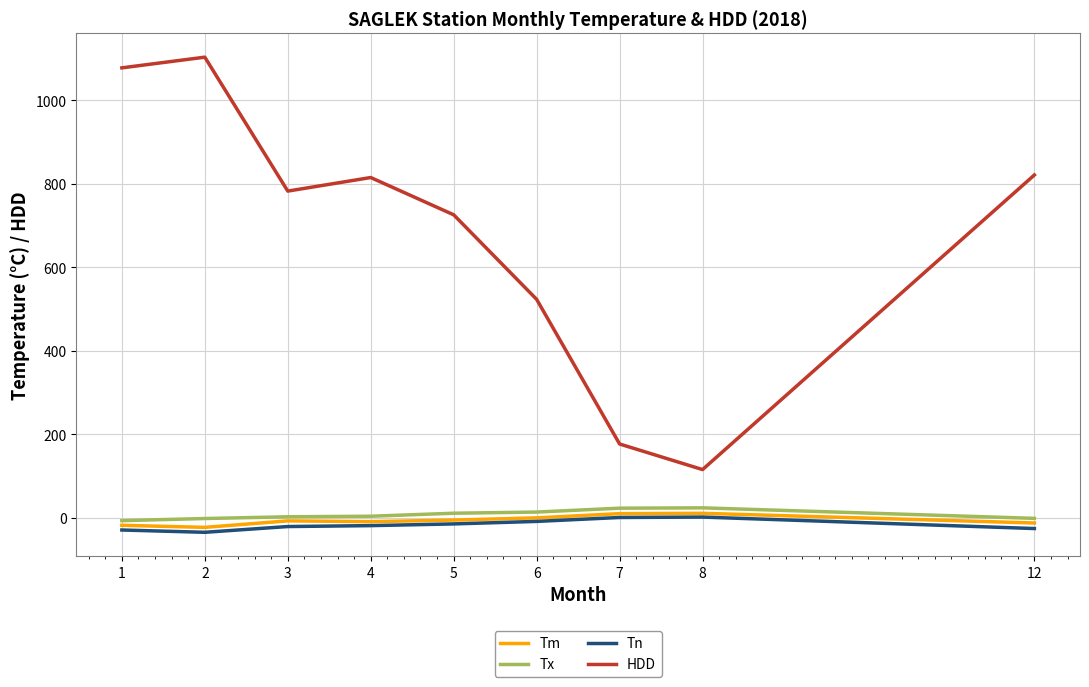

What is the average value of the HDD series?

682.7